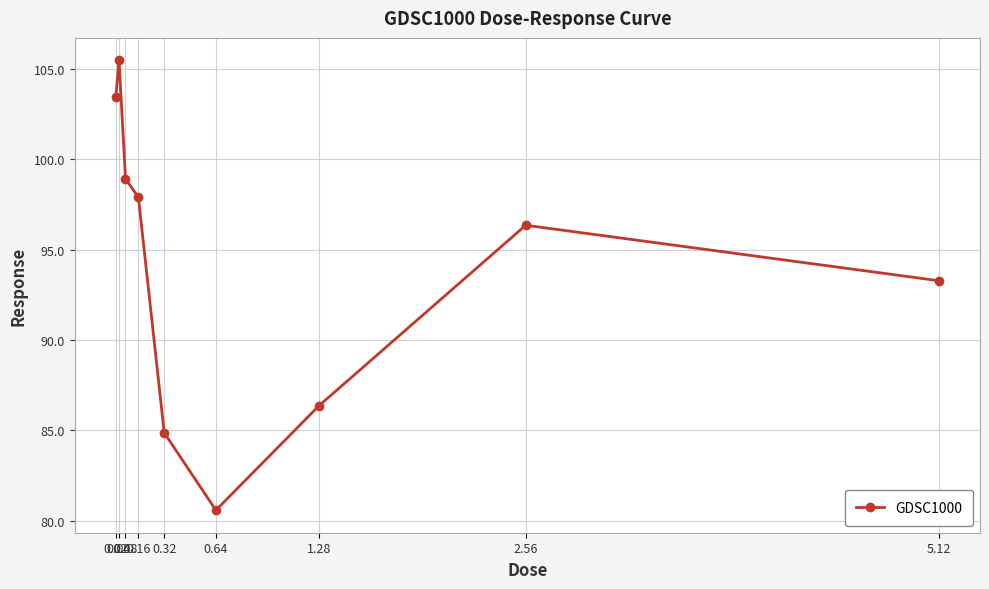

True or false: the data has more than 2 interior local peaks.

False